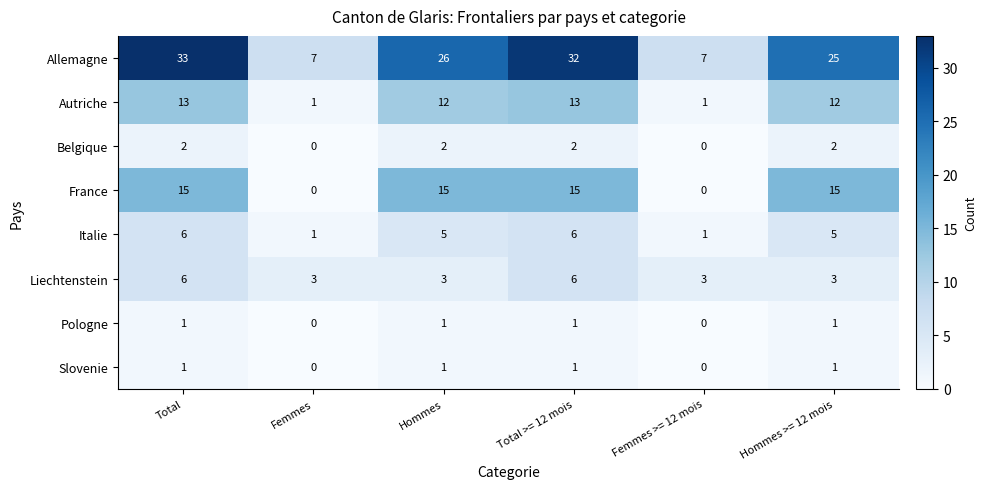

Is the value of Belgique at Hommes >= 12 mois greater than the value of Autriche at Total >= 12 mois?

No